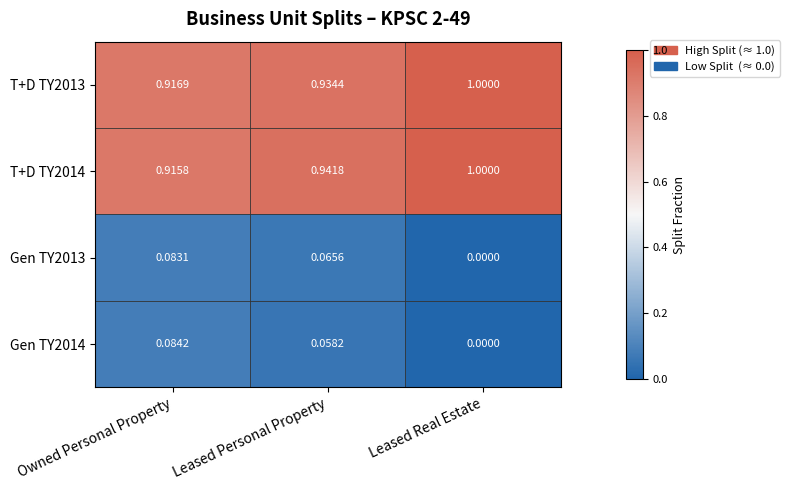

At which label does Gen TY2014 reach its minimum?

Leased Real Estate